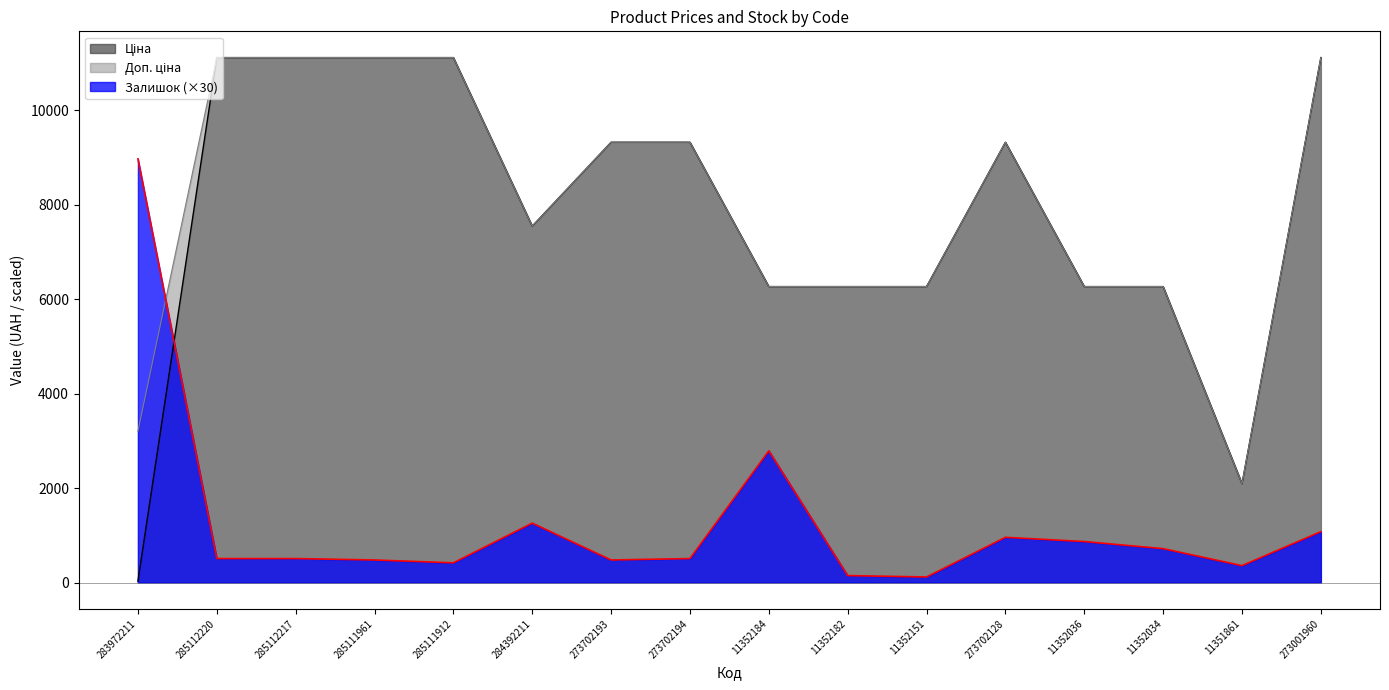

How many lines are shown in the chart?

3